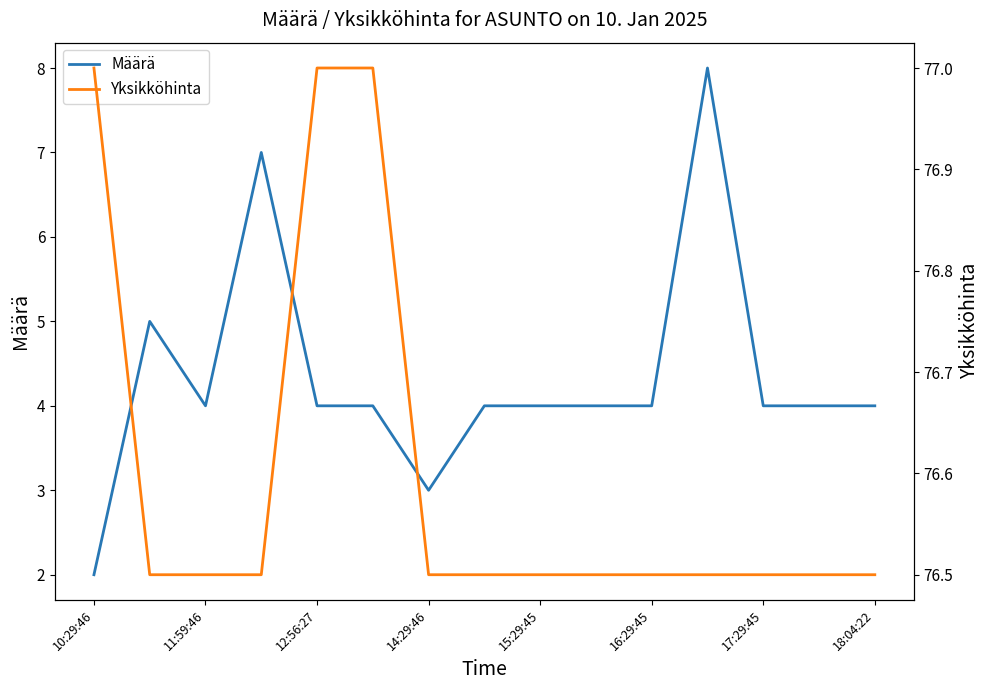

What is the sum of all Yksikköhinta values?

1149.0